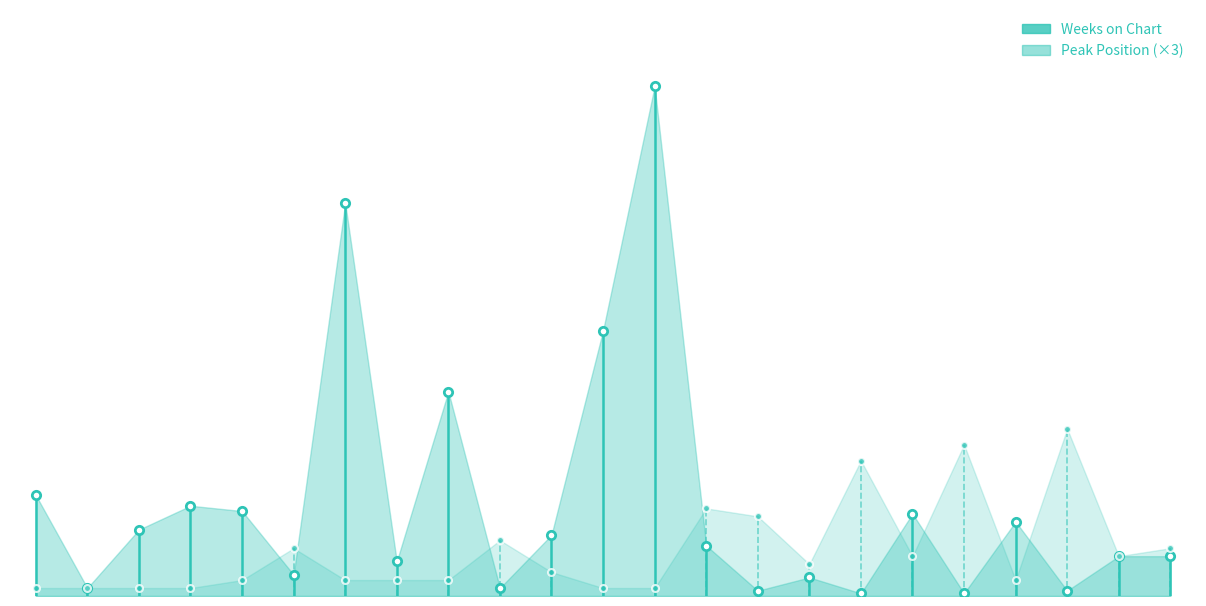

Count the number of categories in the chart.

23